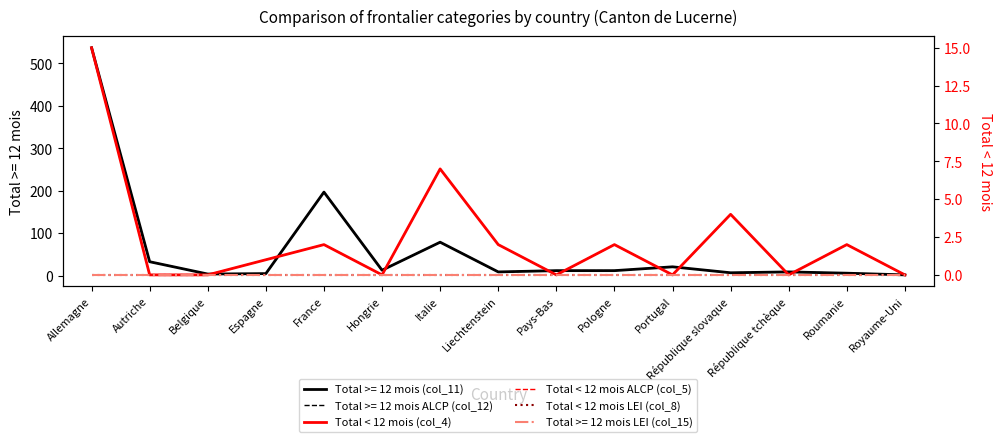

What is the total value across all series at République slovaque?

8